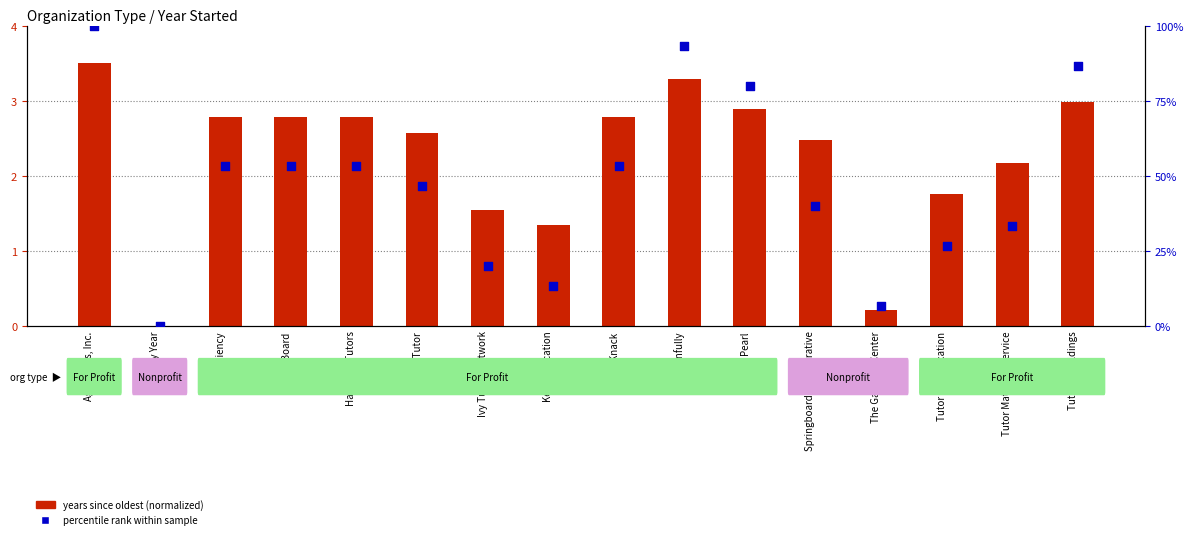

Approximately how many times larger is the value at Learnfully compared to Edficiency?

1.2